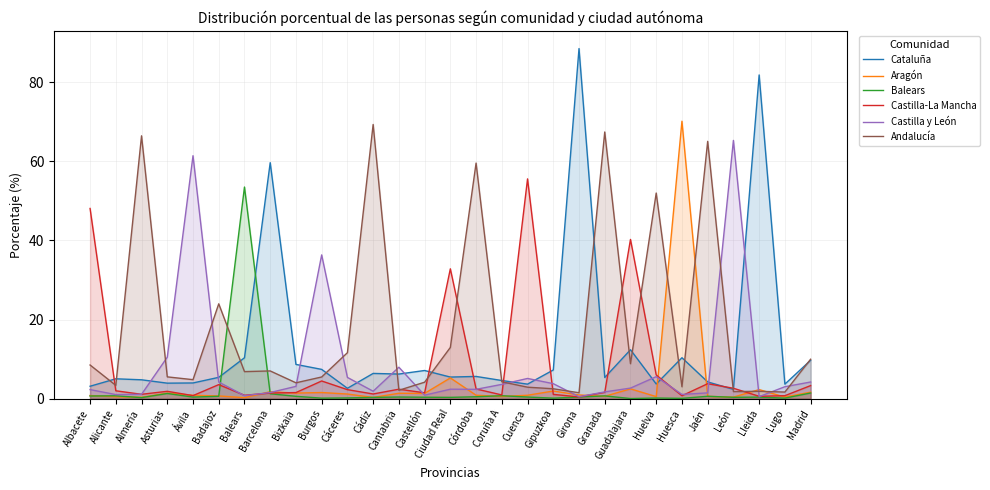

Reading left to right, what are all the values shown in this chart?

Cataluña: Albacete=3.1	Alicante=5.0	Almería=4.8	Asturias=3.9	Ávila=4.0	Badajoz=5.4	Balears=10.3	Barcelona=59.7	Bizkaia=8.7	Burgos=7.4	Cáceres=2.6	Cádiz=6.4	Cantabria=6.2	Castellón=7.1	Ciudad Real=5.5	Córdoba=5.6	Coruña A=4.6	Cuenca=3.7	Gipuzkoa=7.2	Girona=88.5	Granada=5.3	Guadalajara=12.4	Huelva=3.7	Huesca=10.3	Jaén=4.2	León=2.4	Lleida=81.8	Lugo=3.7	Madrid=9.7
Aragón: Albacete=0.8	Alicante=0.5	Almería=0.3	Asturias=1.4	Ávila=0.8	Badajoz=0.7	Balears=0.2	Barcelona=1.8	Bizkaia=1.4	Burgos=1.6	Cáceres=1.2	Cádiz=0.3	Cantabria=1.4	Castellón=1.3	Ciudad Real=5.2	Córdoba=0.9	Coruña A=0.6	Cuenca=0.9	Gipuzkoa=1.9	Girona=0.9	Granada=0.6	Guadalajara=2.5	Huelva=0.5	Huesca=70.2	Jaén=0.6	León=0.4	Lleida=2.3	Lugo=0.4	Madrid=1.6
Balears: Albacete=0.7	Alicante=0.7	Almería=0.3	Asturias=1.3	Ávila=0.4	Badajoz=0.6	Balears=53.5	Barcelona=1.2	Bizkaia=0.6	Burgos=0.1	Cáceres=0.2	Cádiz=0.3	Cantabria=0.4	Castellón=0.4	Ciudad Real=0.3	Córdoba=0.5	Coruña A=0.7	Cuenca=0.4	Gipuzkoa=0.1	Girona=0.4	Granada=0.7	Guadalajara=0.0	Huelva=0.2	Huesca=0.1	Jaén=0.6	León=0.3	Lleida=0.4	Lugo=0.1	Madrid=1.4
Castilla-La Mancha: Albacete=48.1	Alicante=2.0	Almería=1.1	Asturias=1.9	Ávila=0.8	Badajoz=3.5	Balears=0.9	Barcelona=1.4	Bizkaia=1.5	Burgos=4.5	Cáceres=2.3	Cádiz=1.2	Cantabria=2.4	Castellón=1.5	Ciudad Real=32.8	Córdoba=2.5	Coruña A=0.9	Cuenca=55.6	Gipuzkoa=1.1	Girona=0.4	Granada=1.6	Guadalajara=40.3	Huelva=6.0	Huesca=0.7	Jaén=3.8	León=2.6	Lleida=0.6	Lugo=0.8	Madrid=3.3
Castilla y León: Albacete=2.3	Alicante=1.0	Almería=1.1	Asturias=10.5	Ávila=61.4	Badajoz=4.2	Balears=0.8	Barcelona=1.6	Bizkaia=3.1	Burgos=36.4	Cáceres=5.4	Cádiz=1.9	Cantabria=8.0	Castellón=0.9	Ciudad Real=2.4	Córdoba=2.4	Coruña A=3.6	Cuenca=5.1	Gipuzkoa=3.8	Girona=0.5	Granada=1.7	Guadalajara=2.7	Huelva=5.6	Huesca=1.1	Jaén=1.5	León=65.3	Lleida=0.5	Lugo=3.0	Madrid=4.2
Andalucía: Albacete=8.5	Alicante=3.4	Almería=66.5	Asturias=5.5	Ávila=4.8	Badajoz=24.0	Balears=6.8	Barcelona=7.0	Bizkaia=4.0	Burgos=5.5	Cáceres=11.6	Cádiz=69.3	Cantabria=2.1	Castellón=4.2	Ciudad Real=12.9	Córdoba=59.6	Coruña A=4.3	Cuenca=2.9	Gipuzkoa=2.5	Girona=1.5	Granada=67.4	Guadalajara=8.8	Huelva=52.0	Huesca=3.0	Jaén=65.1	León=1.8	Lleida=1.9	Lugo=1.7	Madrid=10.0